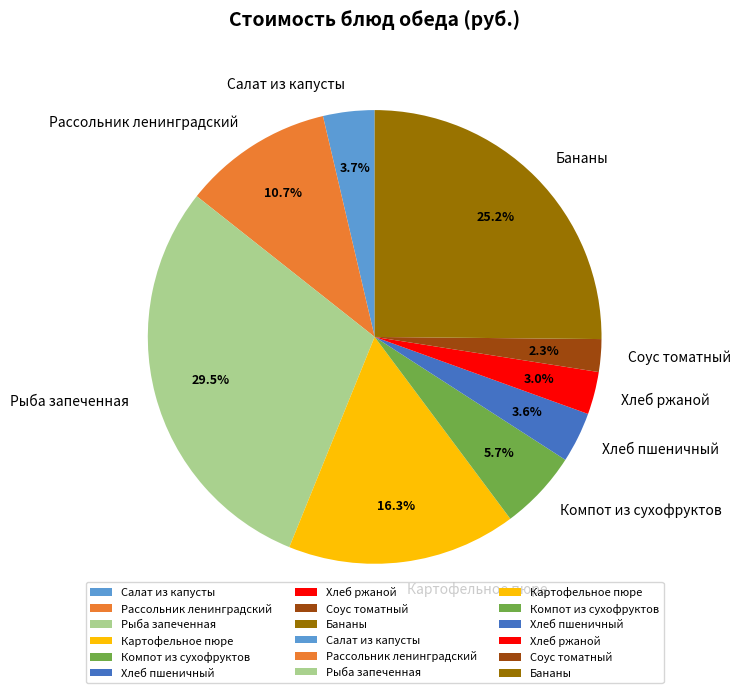

Is it true that Рыба запеченная is 41% of the pie?

False